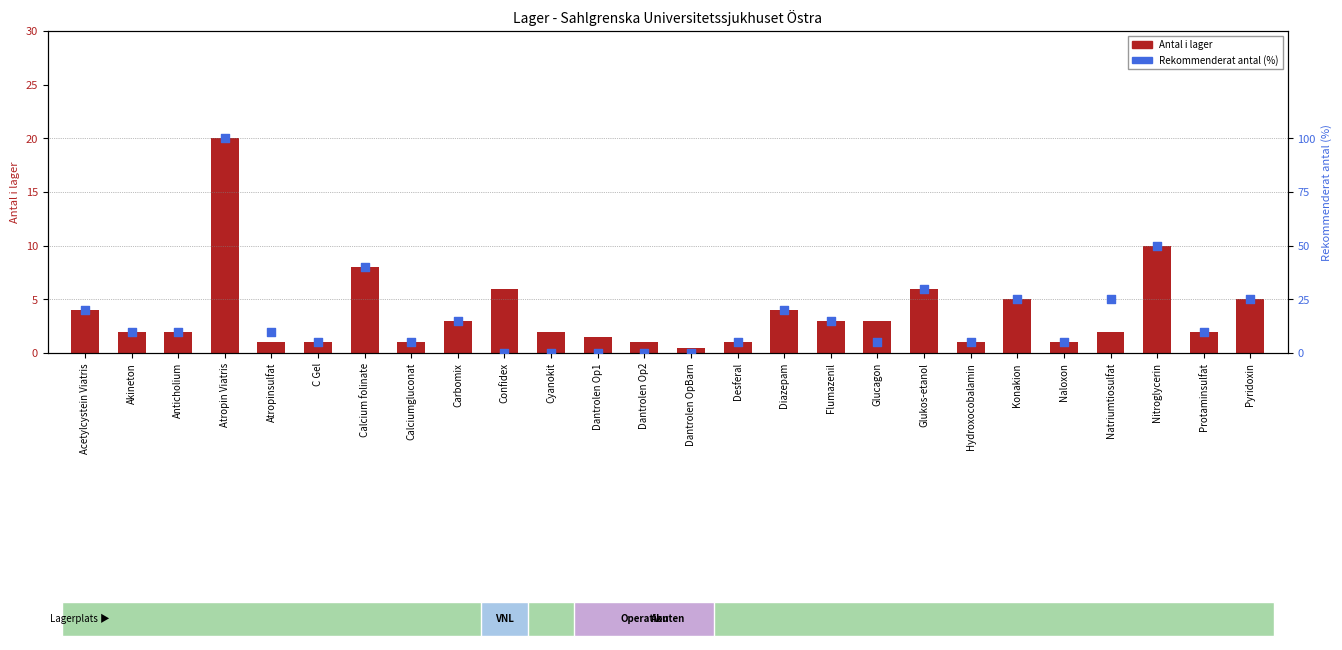

Which series reaches the minimum Y coordinate?

Rekommenderat antal (%)